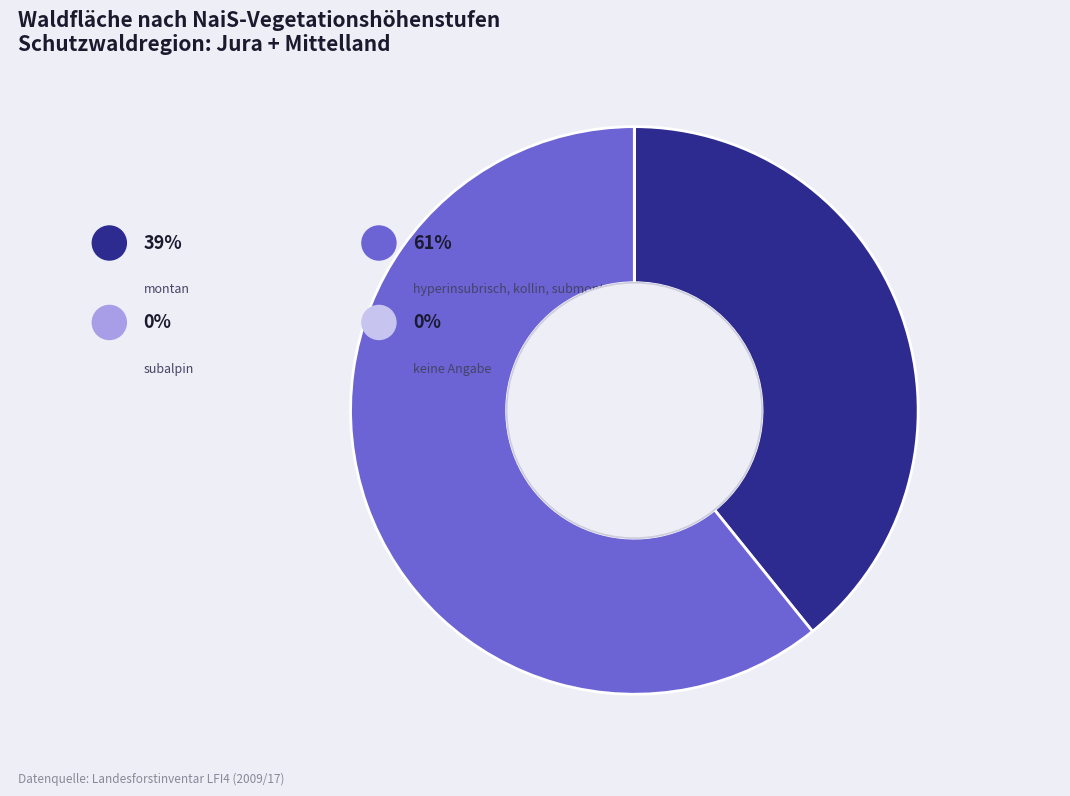

Between subalpin and montan, which is larger?

montan